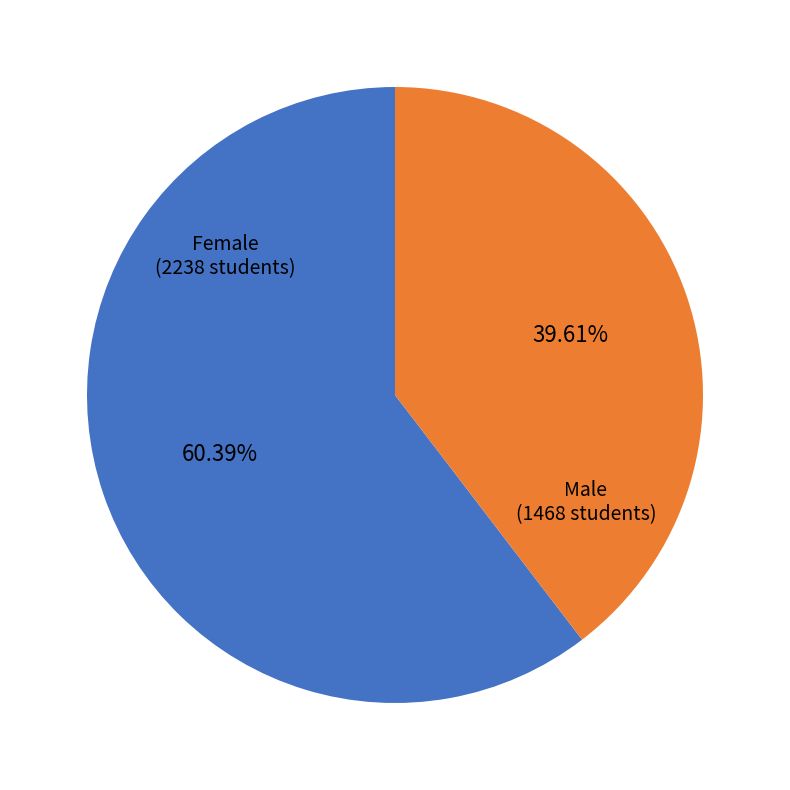

To the nearest percent, what is the difference between the largest and smallest slice percentages?

21%